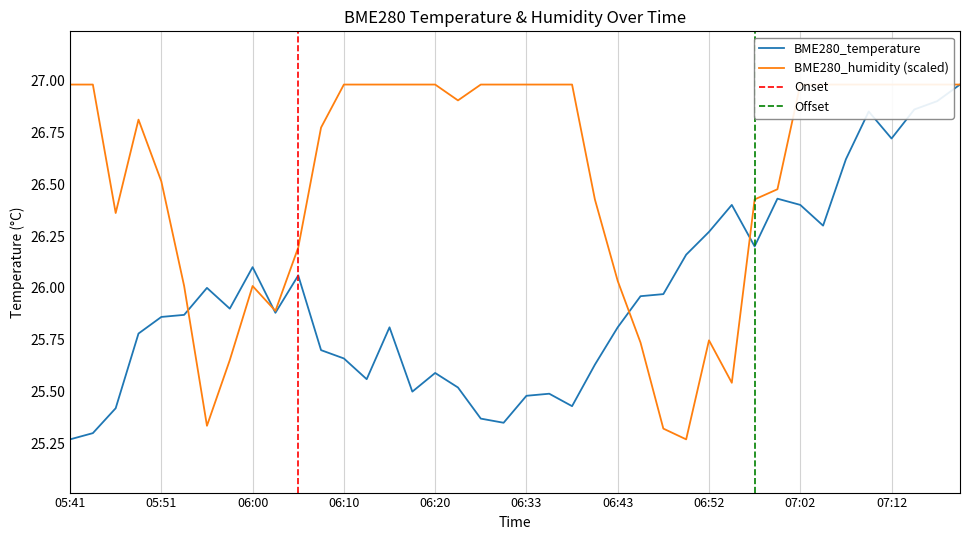

Where is the first local minimum for BME280_temperature?

05:58